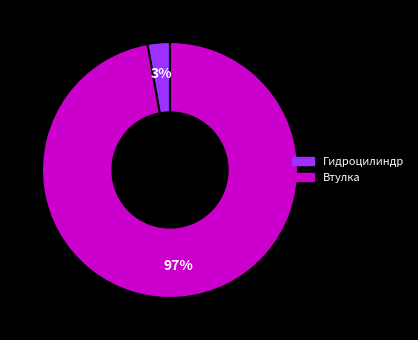

To the nearest percent, what percentage of the pie is Гидроцилиндр?

3%